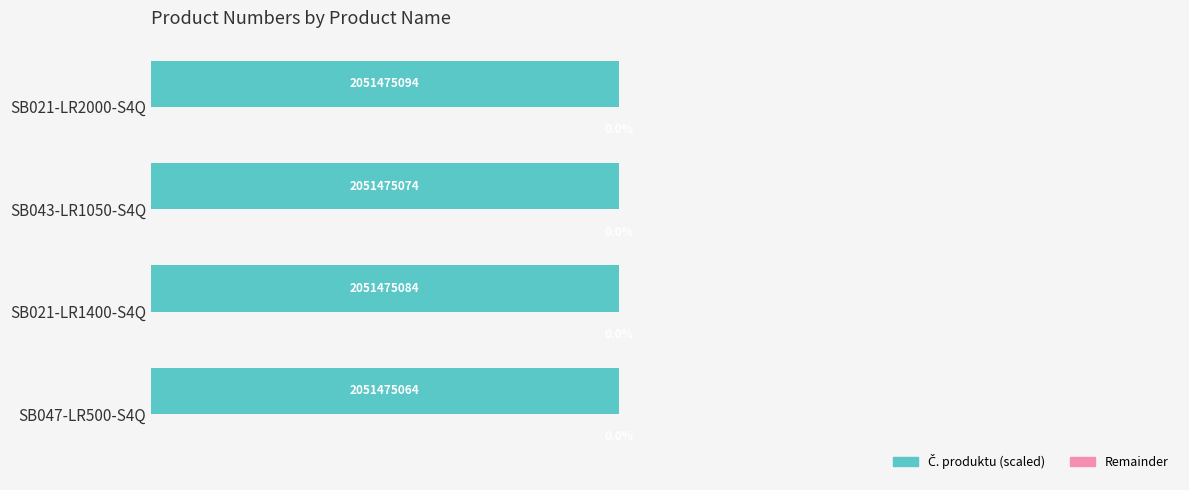

Which series has the widest spread of values?

Č. produktu (scaled)